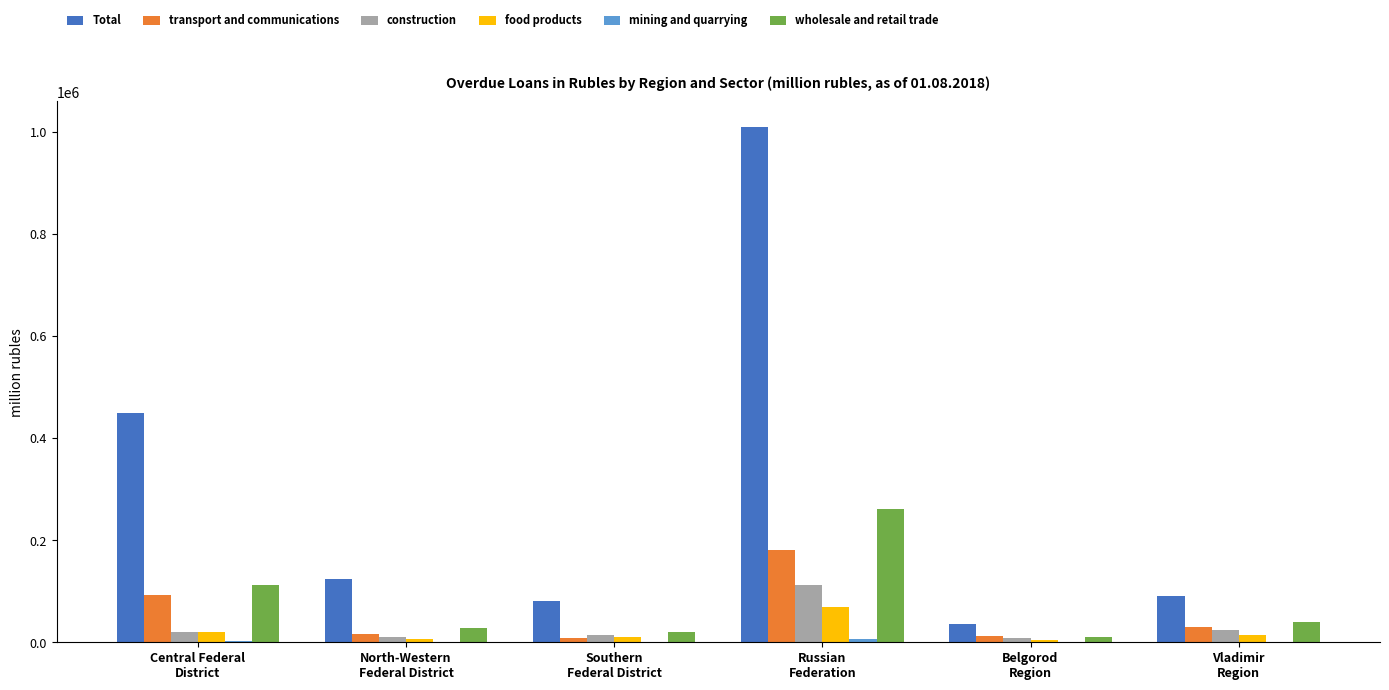

The value of transport and communications at Central Federal
District is 22302. True or false?

False